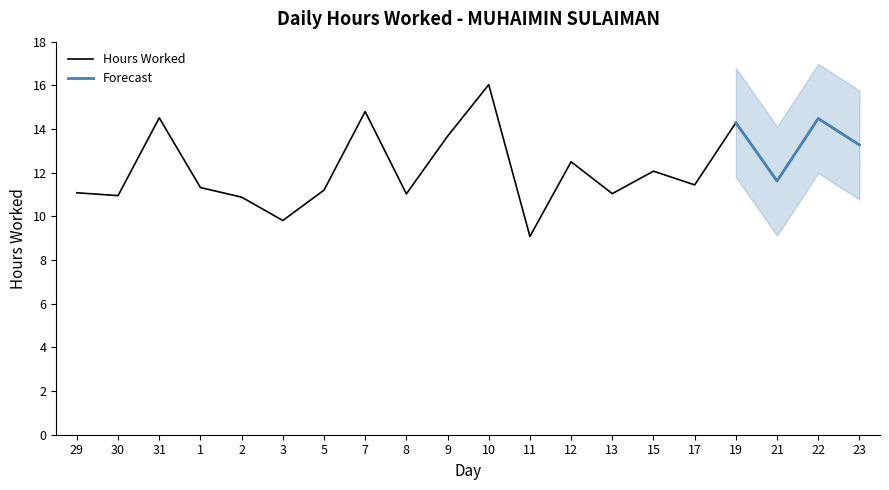

Reading left to right, what are all the values shown in this chart?

11.1	10.9	14.5	11.3	10.9	9.8	11.2	14.8	11.0	13.7	16.0	9.1	12.5	11.0	12.1	11.4	14.3	11.6	14.5	13.3